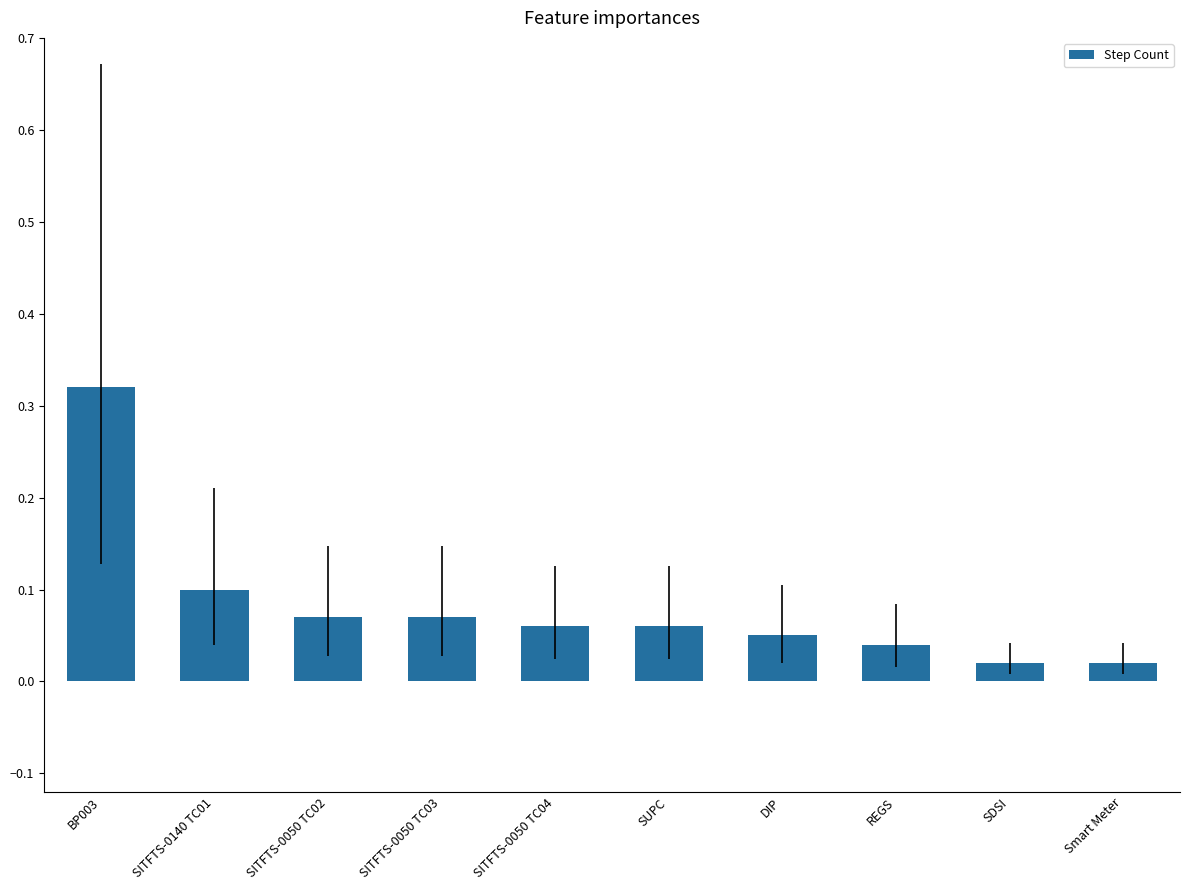

Count the number of data series in this chart.

1